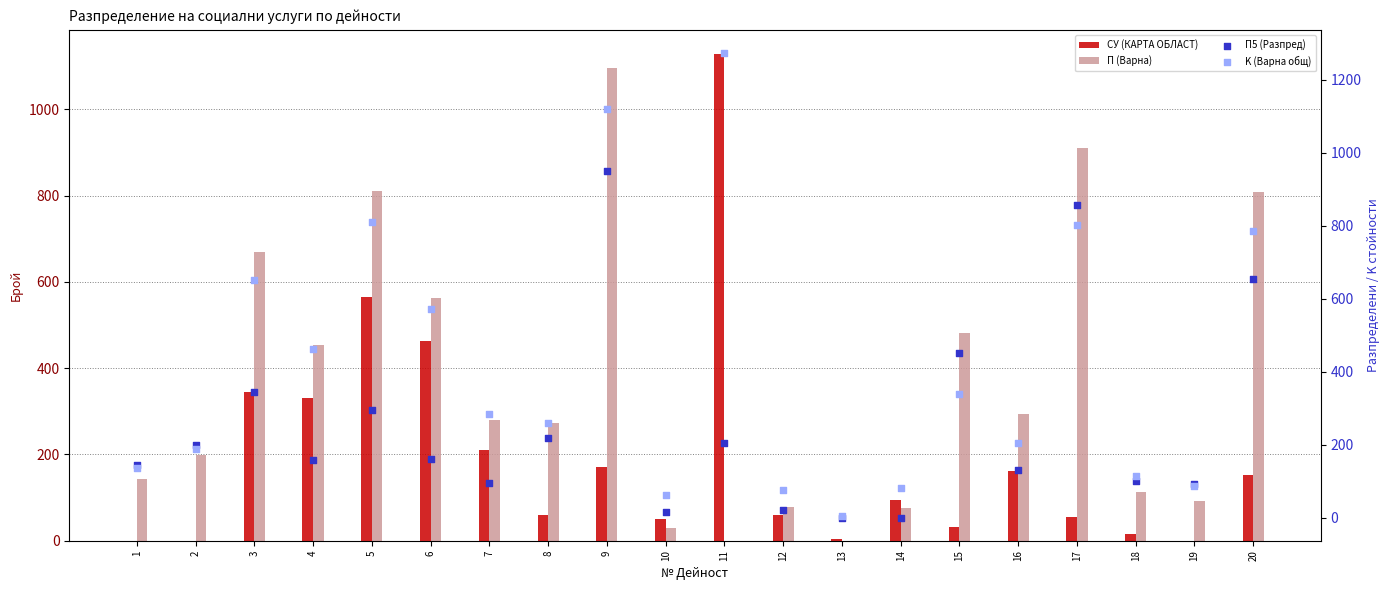

Which series reaches the maximum Y coordinate?

K (Варна общ)